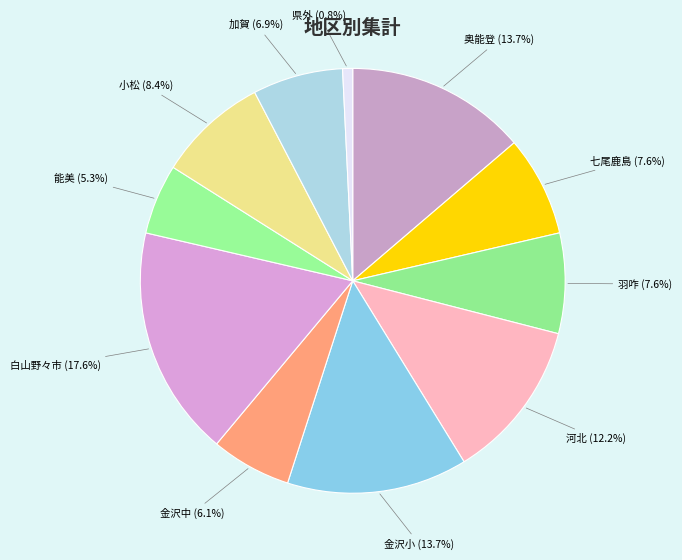

To the nearest percent, what is the combined percentage of 県外 and 金沢中?

7%